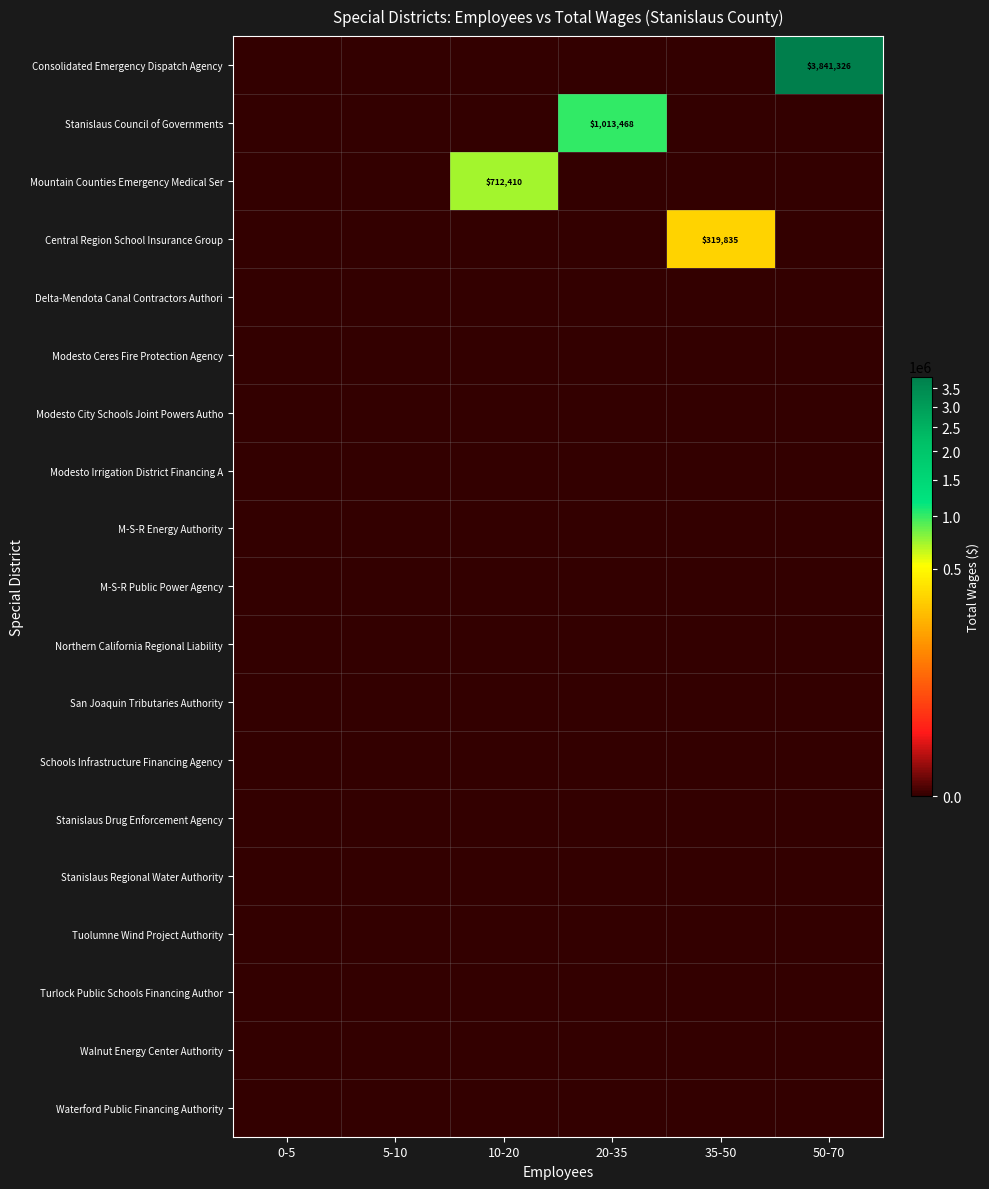

Is the value of Turlock Public Schools Financing Author at 10-20 greater than the value of Stanislaus Regional Water Authority at 35-50?

No